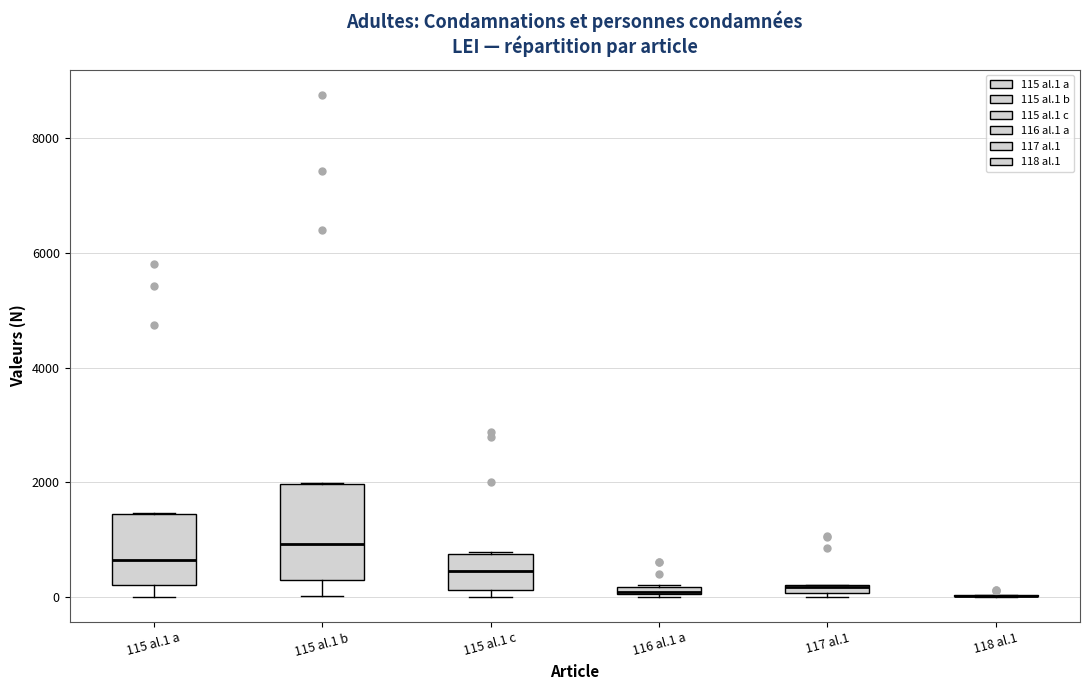

Where does the lower whisker of the box for 115 al.1 b end on the y-axis? The values are not printed on the chart, so give them approximately, as read against the axis.

0